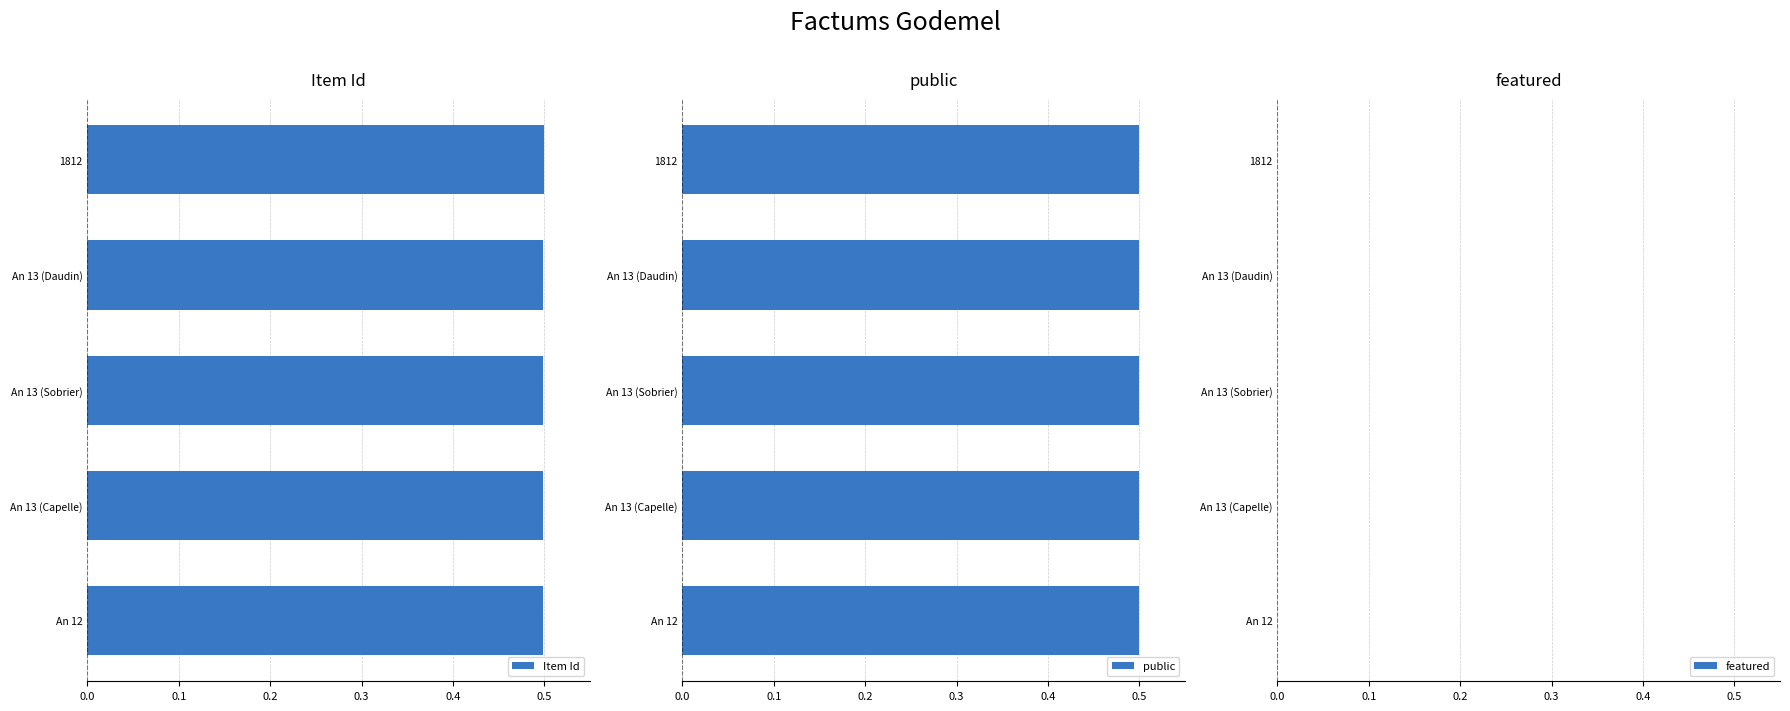

What is the average value of the Item Id series?

0.5